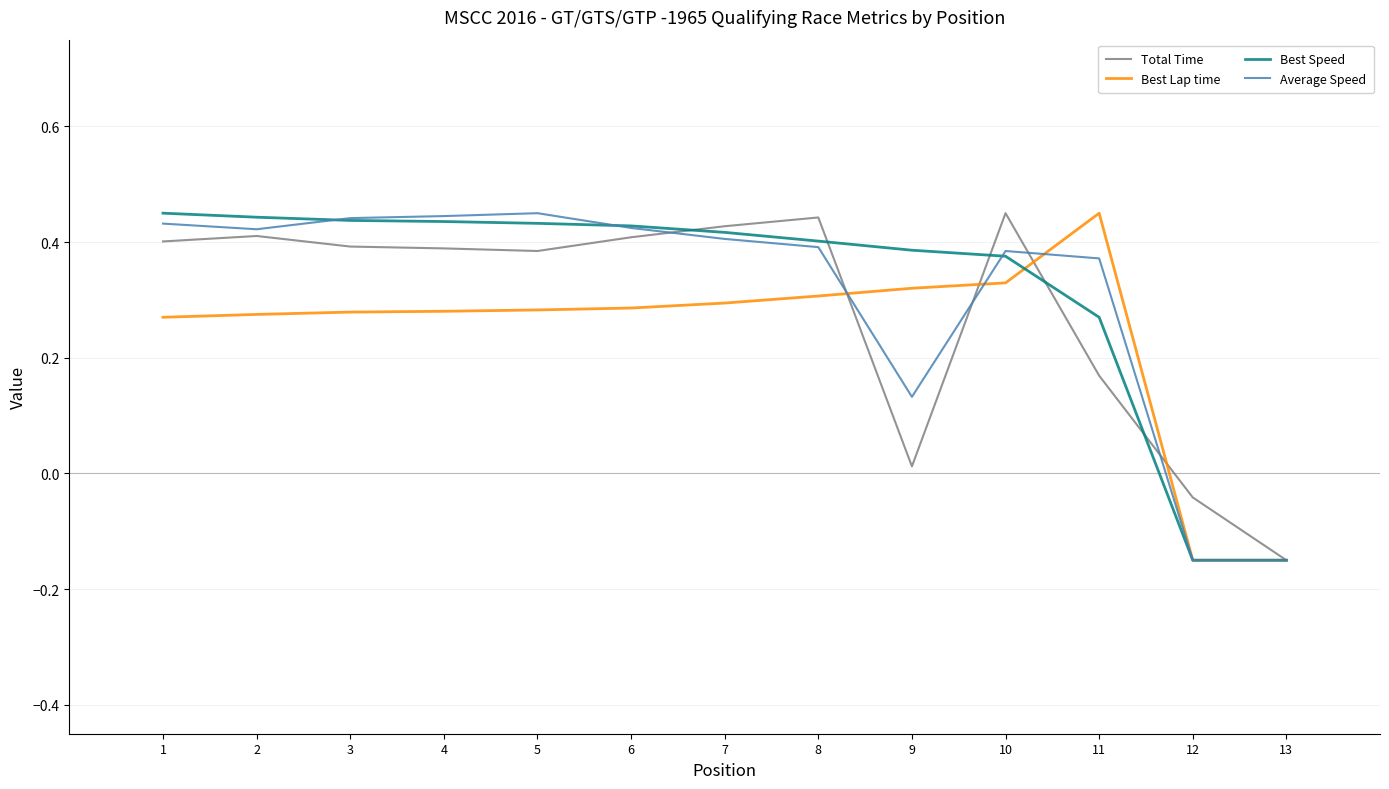

True or false: Best Lap time and Average Speed intersect in this chart.

True